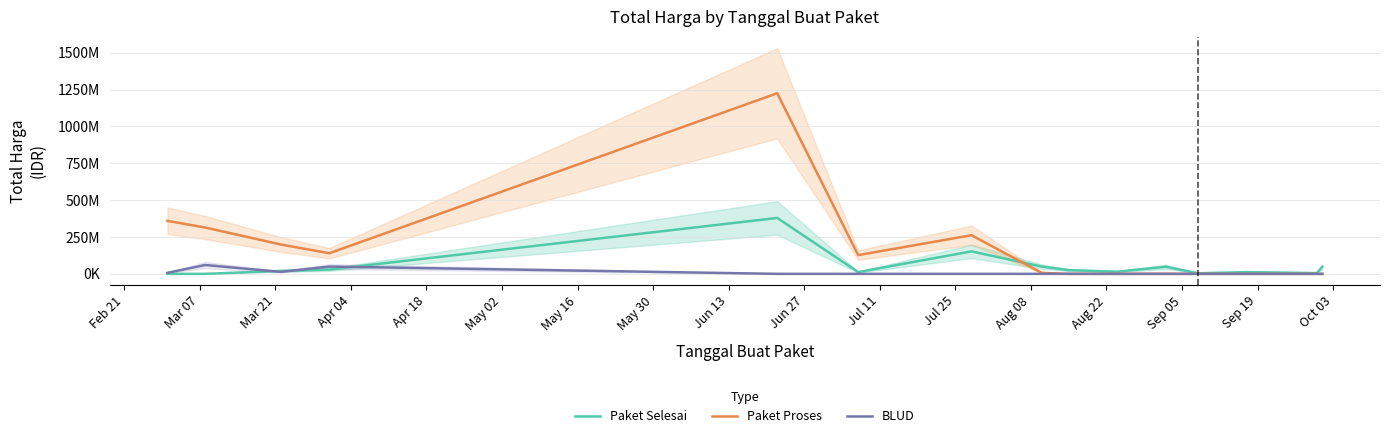

How many distinct data groups are displayed?

3